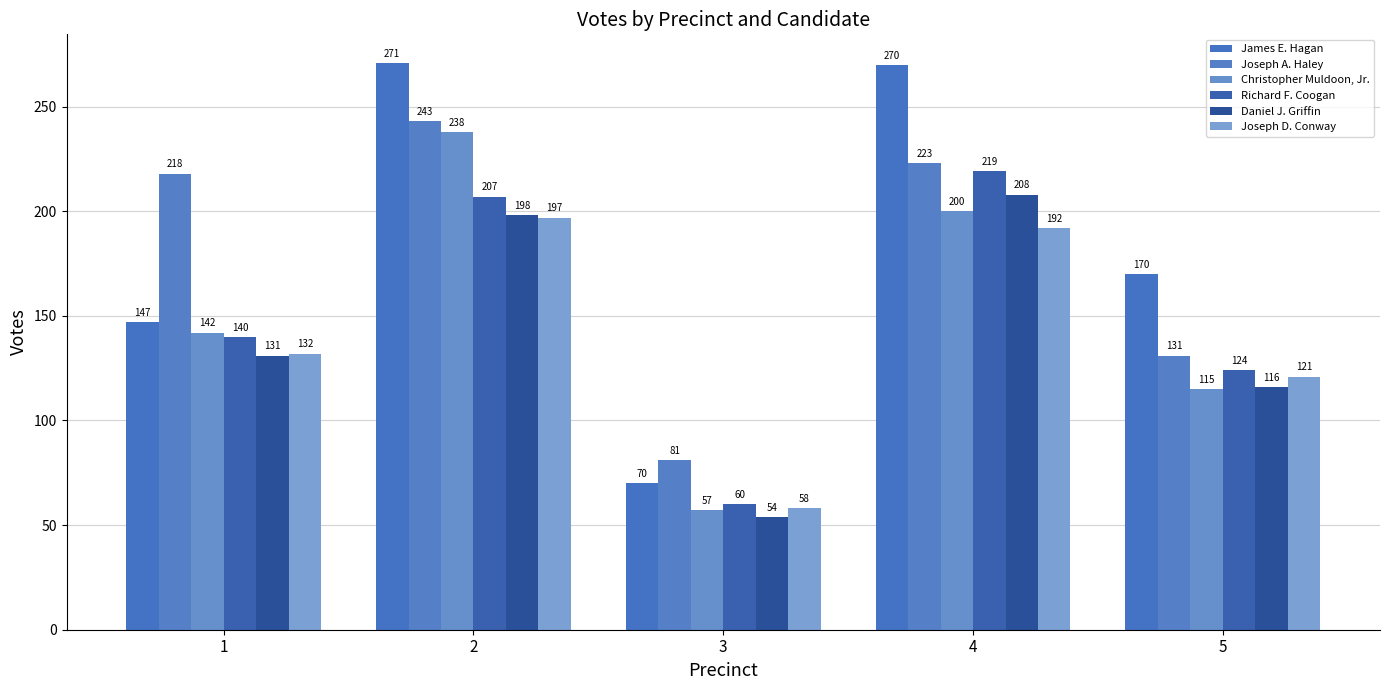

Between 1 and 4, which is larger?

4